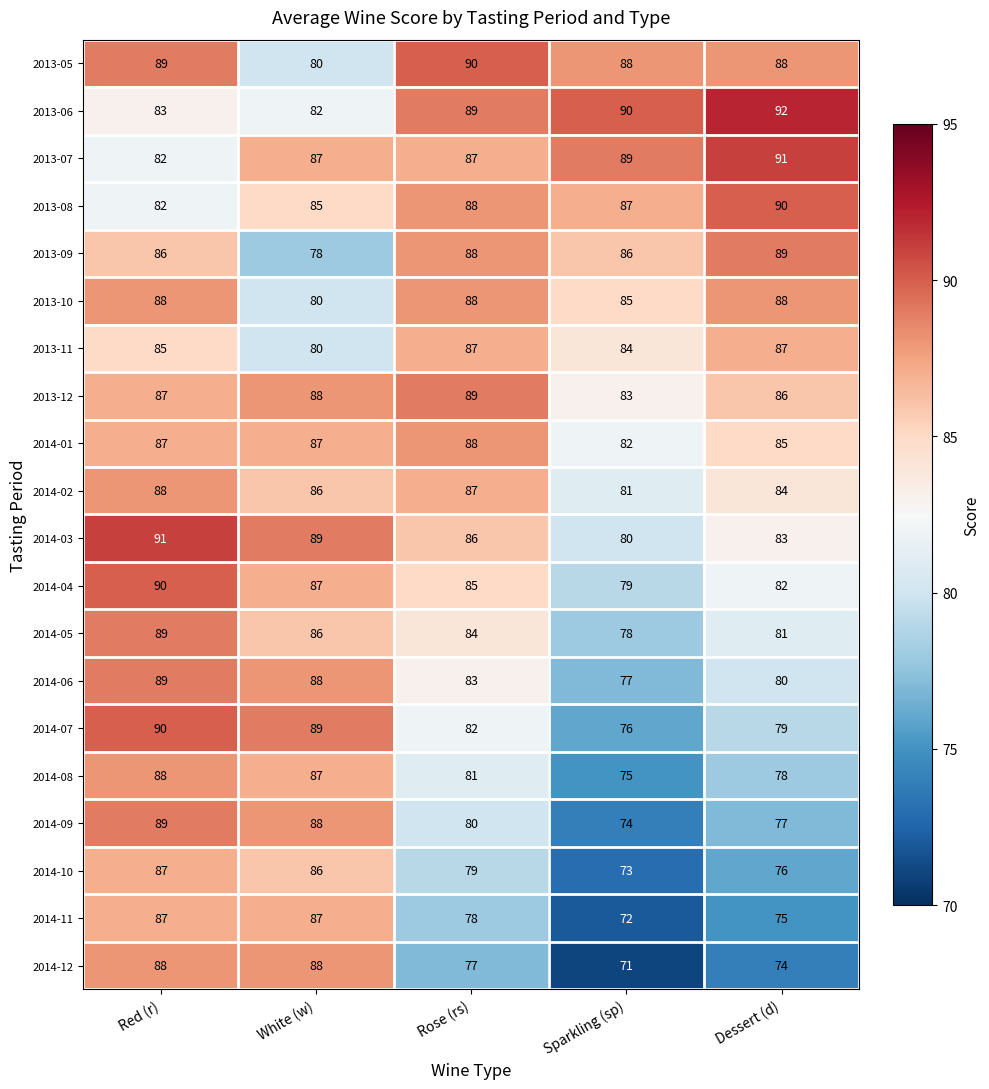

How many 2014-04 values are between 82 and 87?

3